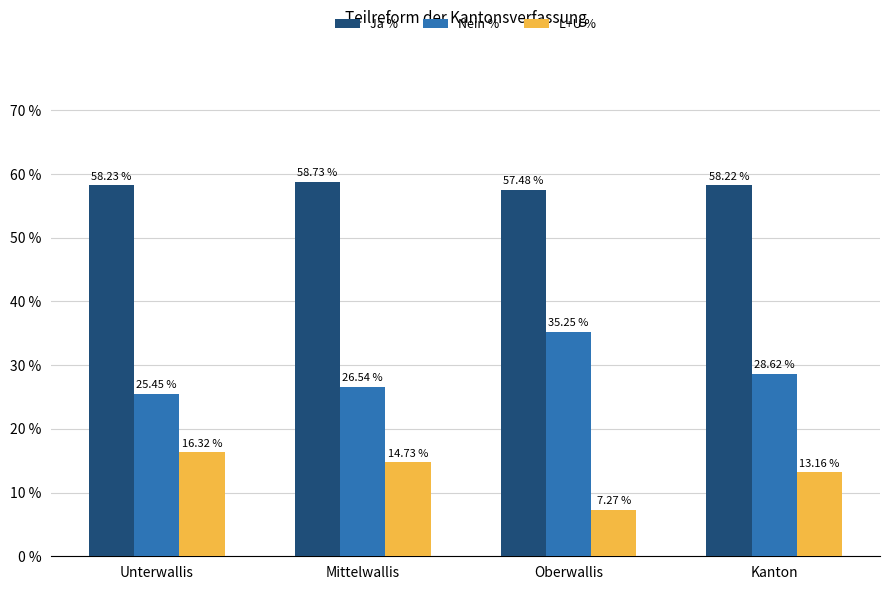

What is the sum of all L+U % values?

51.5